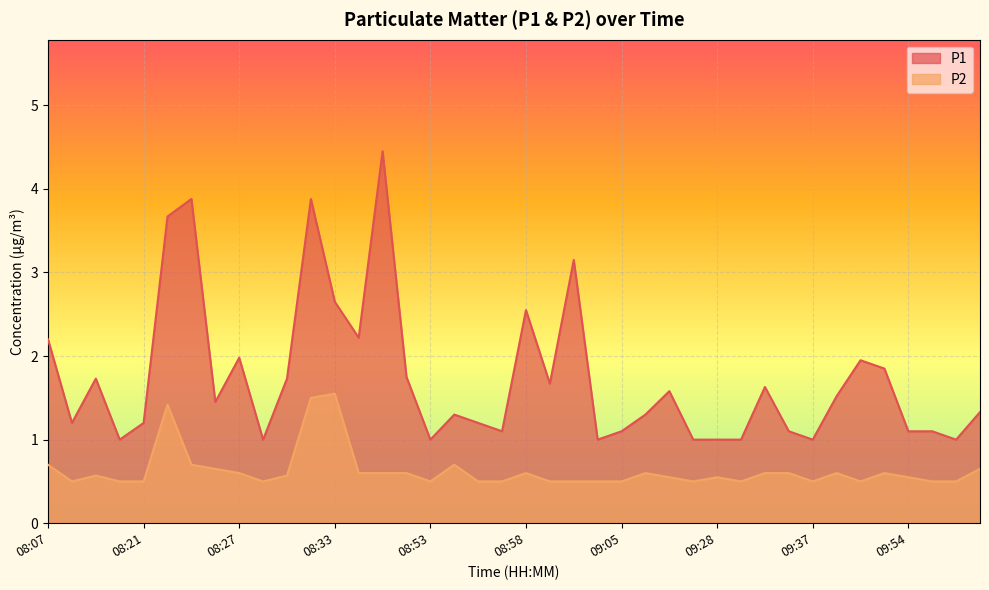

Does the chart display data point markers on the line(s)?

No